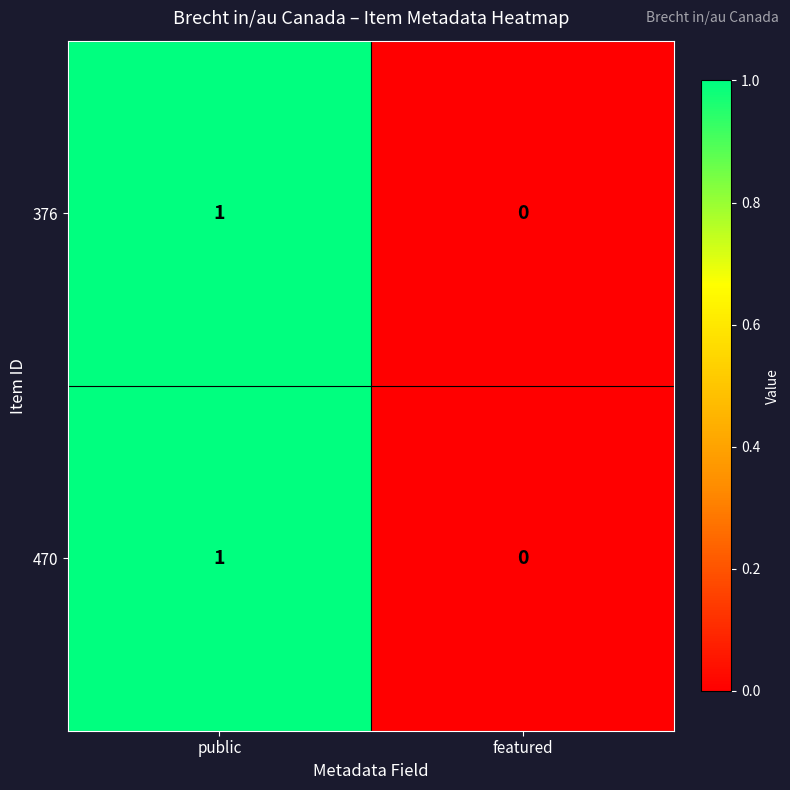

Count the number of categories in the chart.

2